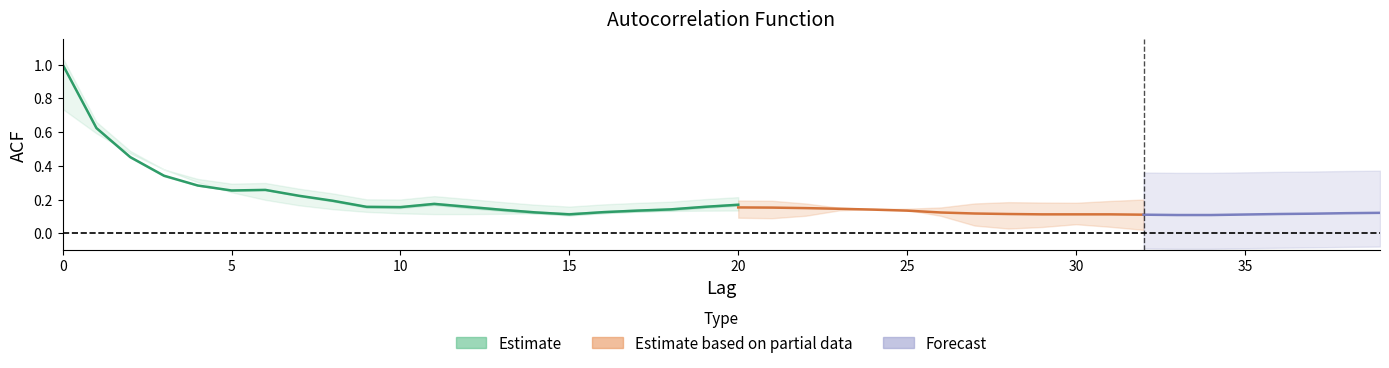

At how many categories does at least one series exceed 0?

40